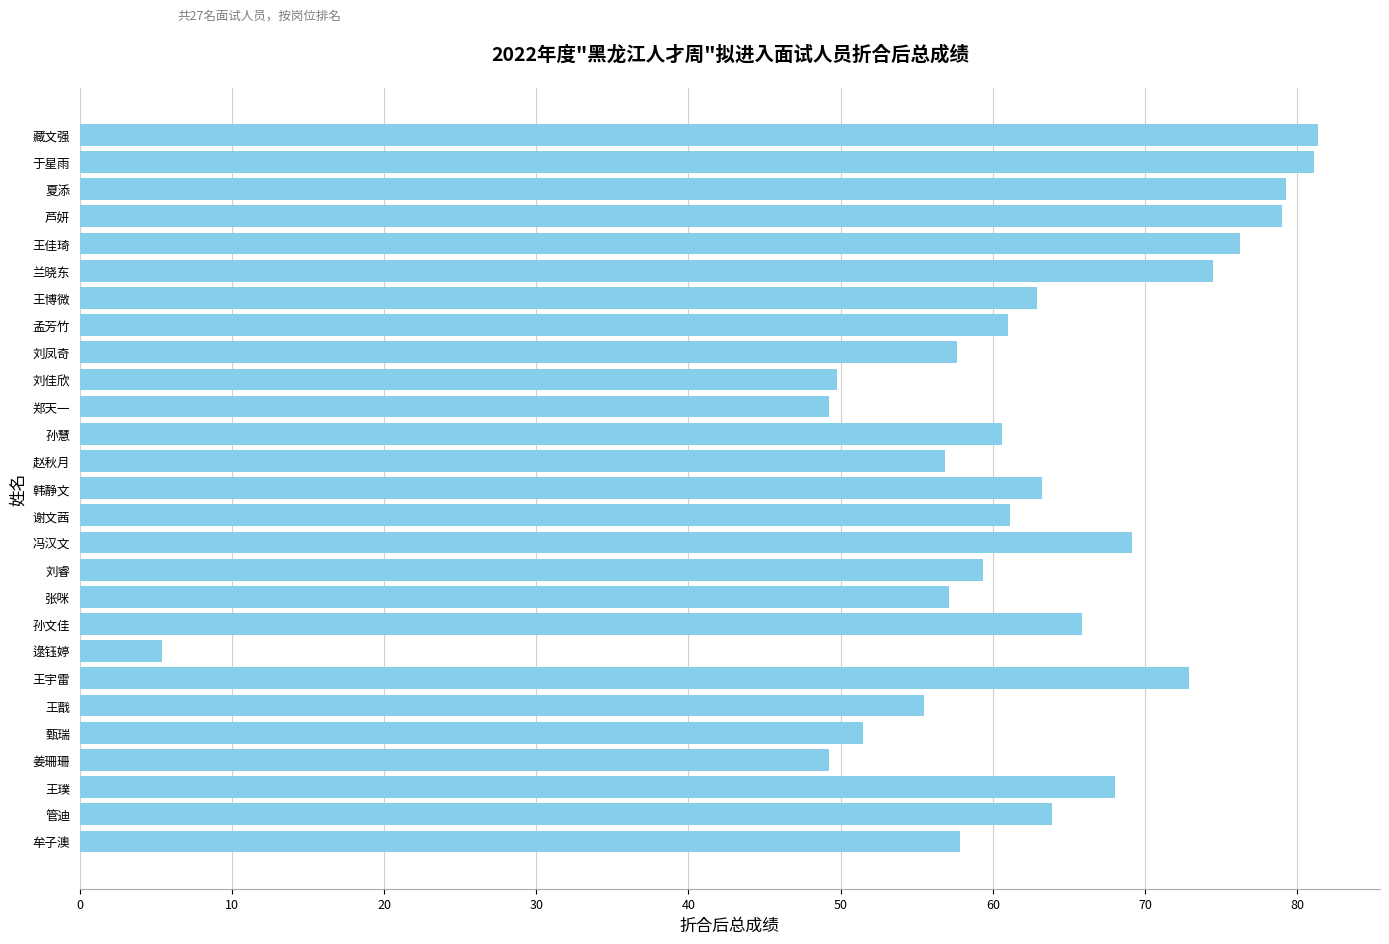

How many distinct data groups are displayed?

1